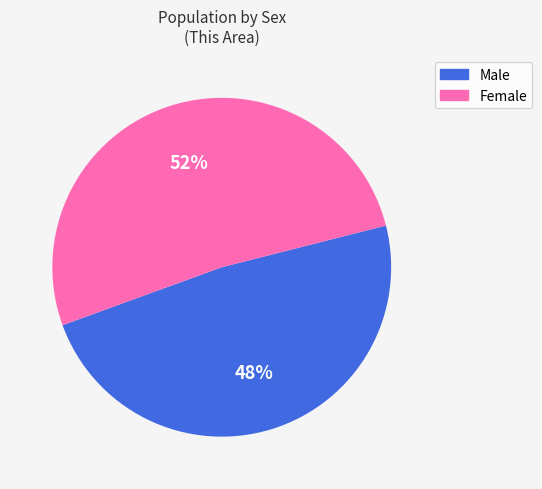

True or false: Female accounts for 52% of the total.

True